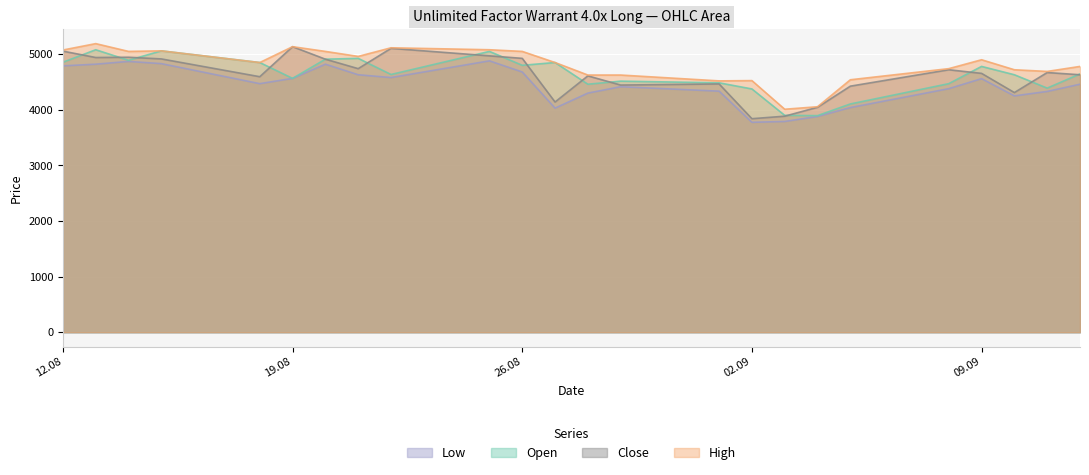

At which category does Close reach its first local peak?

14.08.2025